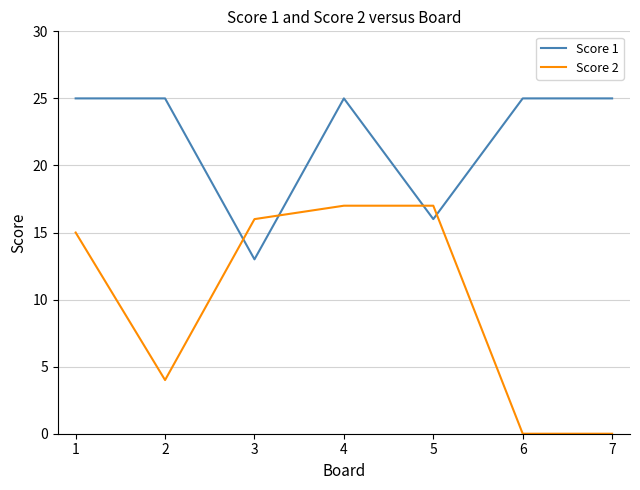

List the series in order of their overall mean, highest first.

Score 1, Score 2